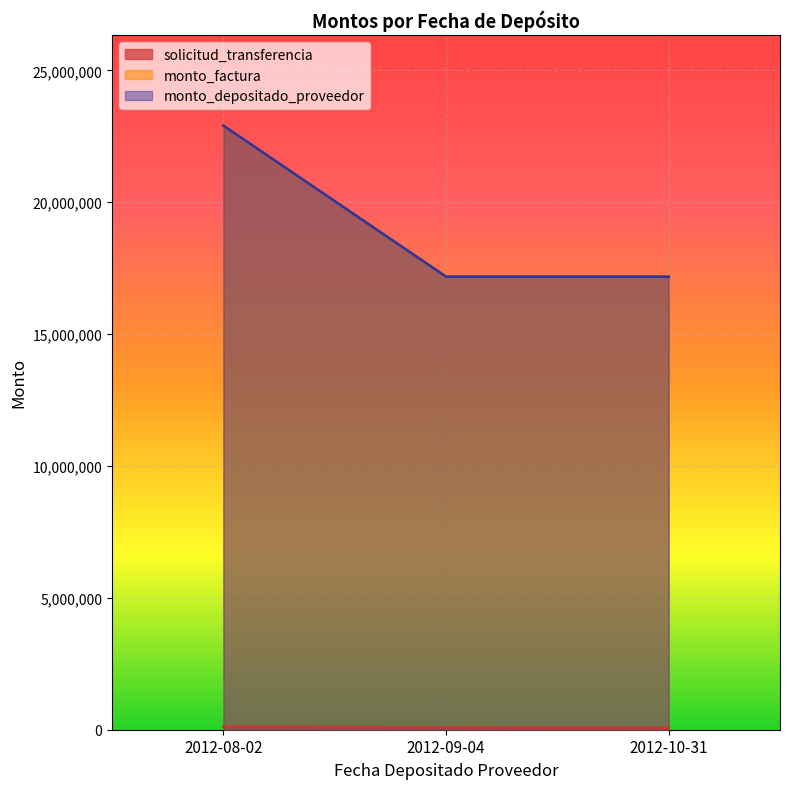

How many distinct data groups are displayed?

3